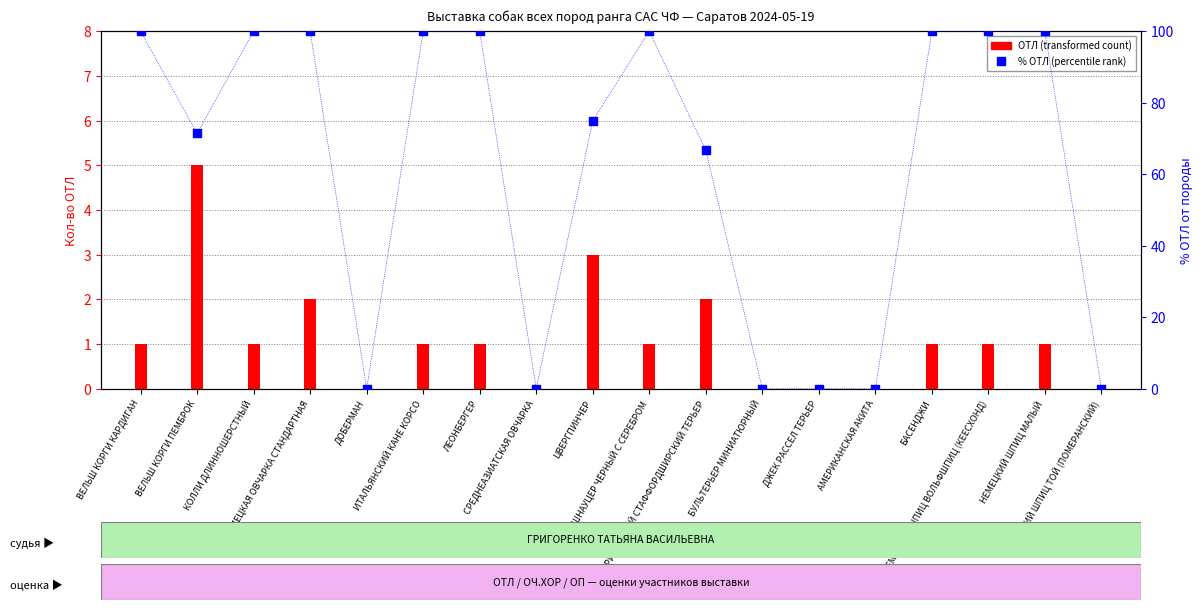

Is the value of ОТЛ (transformed count) at СРЕДНЕАЗИАТСКАЯ ОВЧАРКА greater than the value of % ОТЛ (percentile rank) at АМЕРИКАНСКИЙ СТАФФОРДШИРСКИЙ ТЕРЬЕР?

No